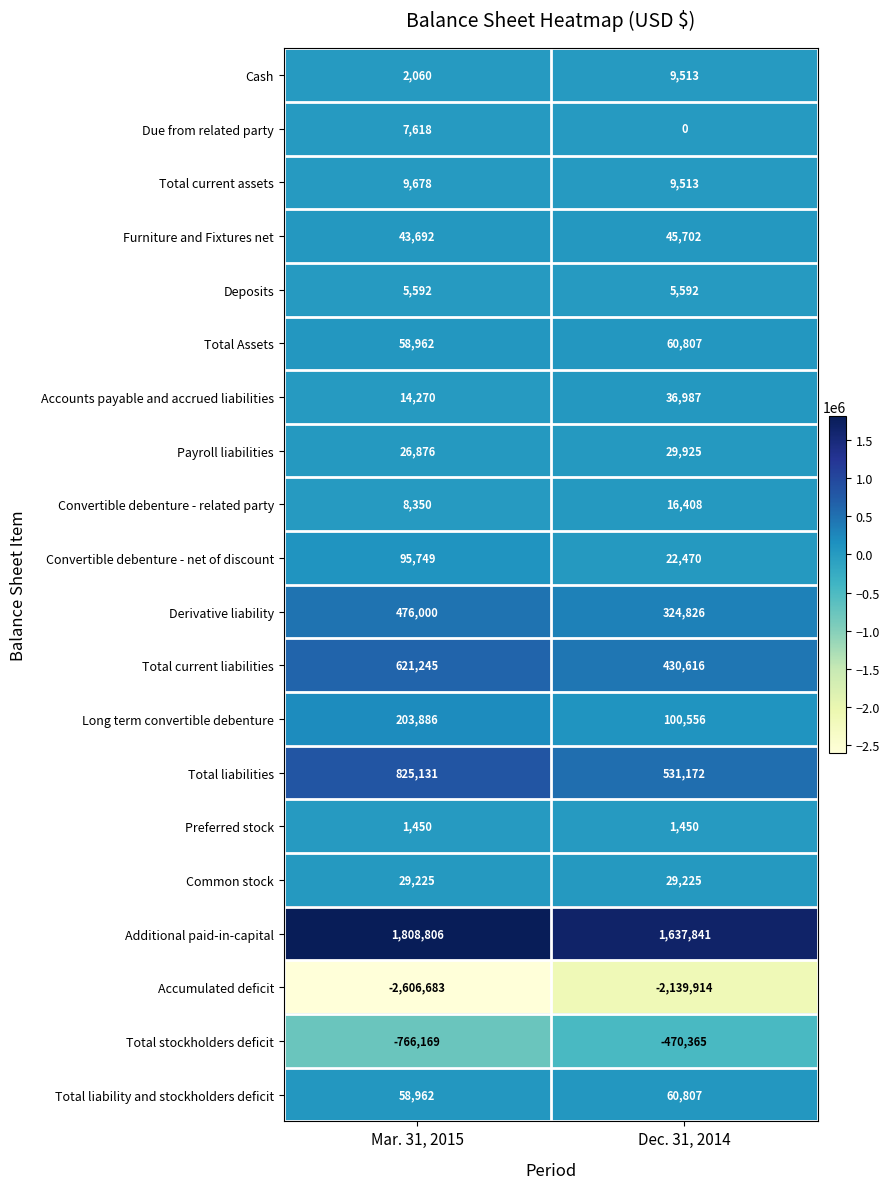

Rank the categories by Total current liabilities value from lowest to highest.

Dec. 31, 2014, Mar. 31, 2015